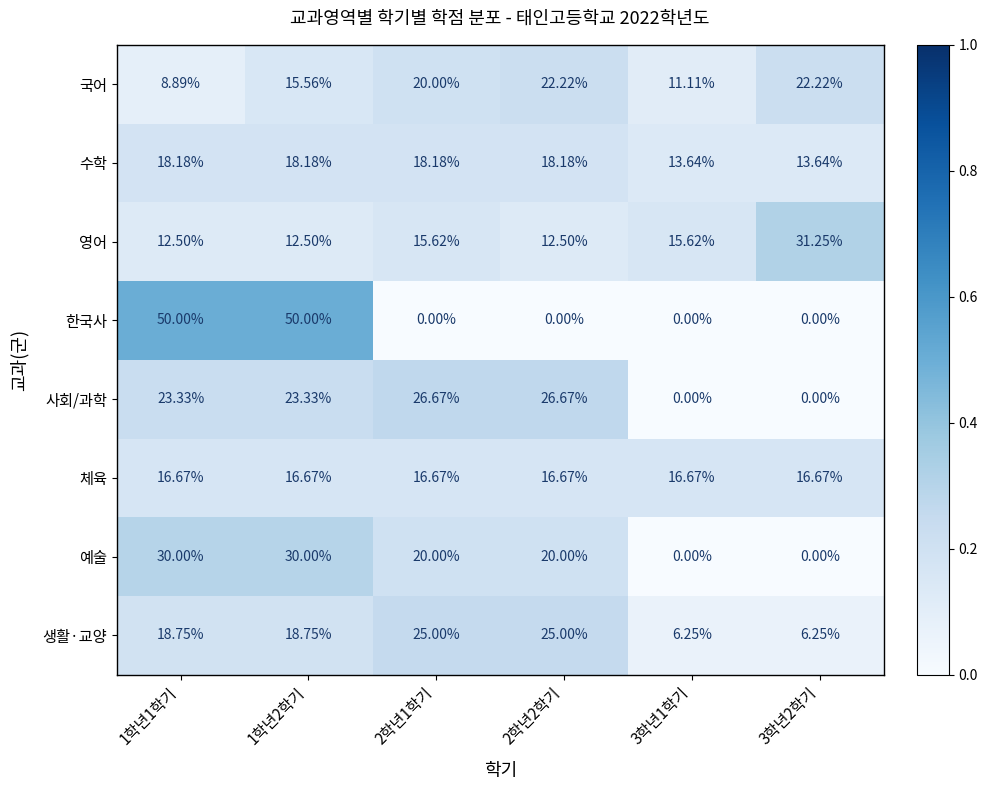

What is the spread (max minus min) of values at 1학년2학기?

37.5